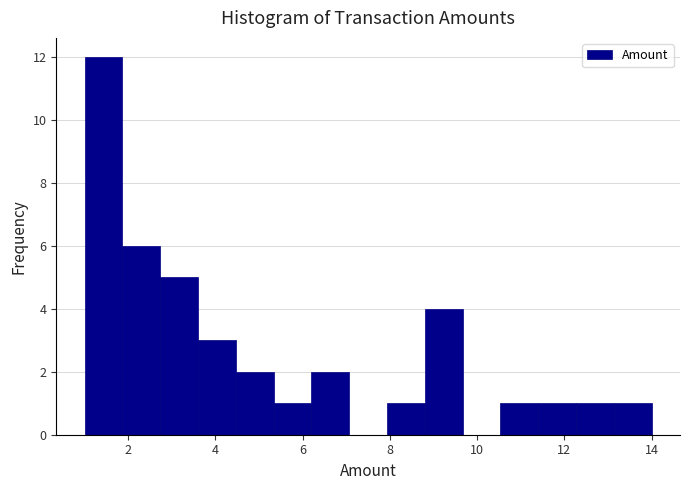

Over which range of the x-axis is the bar tallest?

1.0 to 1.8